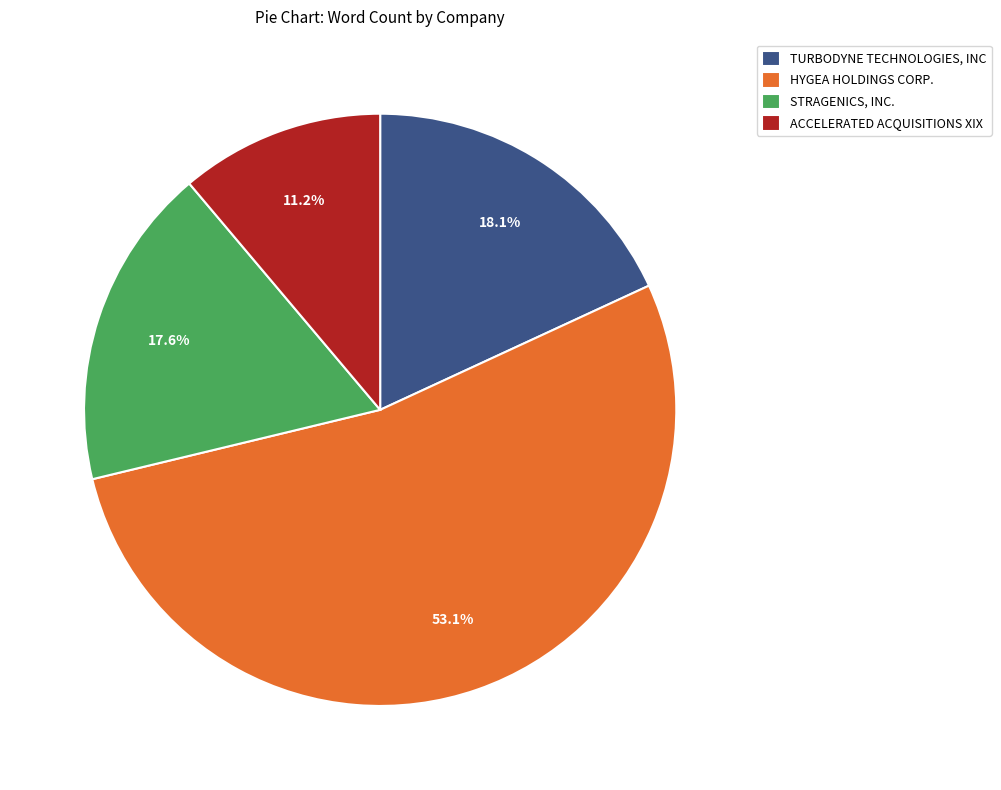

What is the ratio of the value at STRAGENICS, INC. to the value at HYGEA HOLDINGS CORP.?

0.3